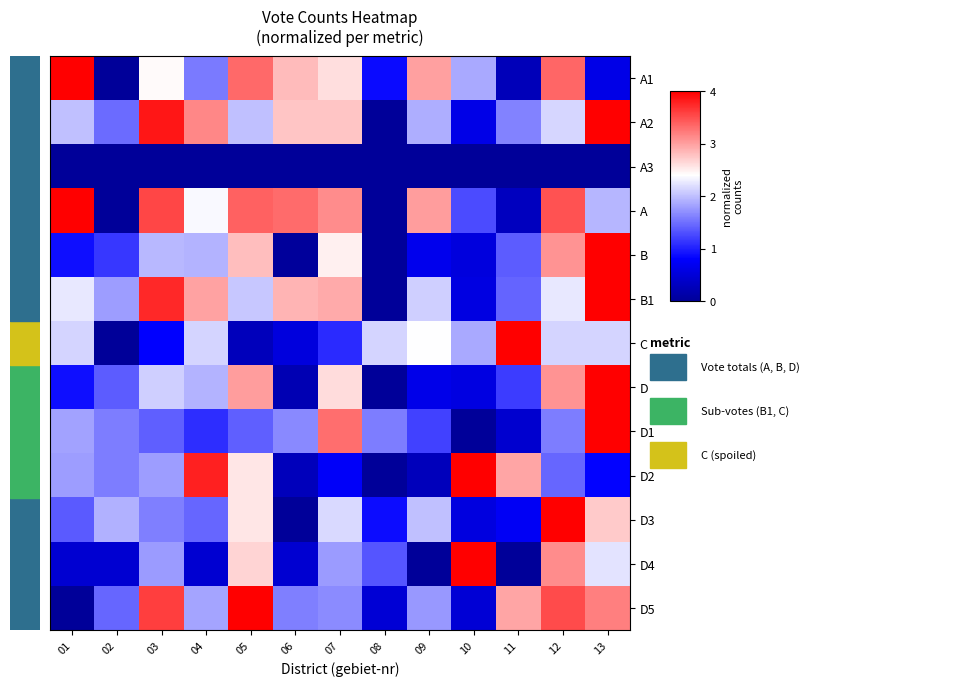

What is the greatest value displayed?

4.0